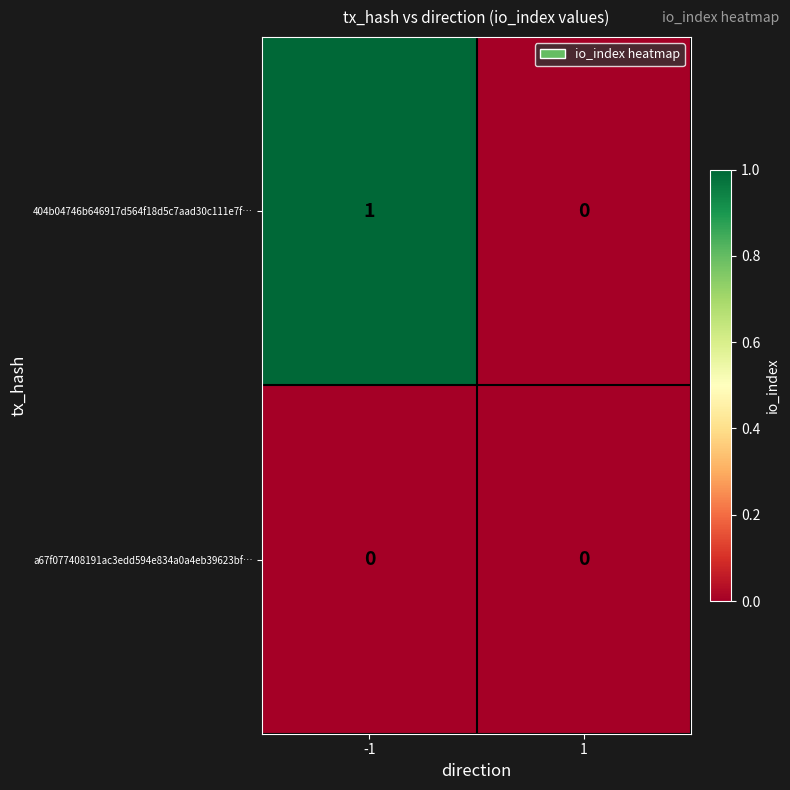

Which series has the widest spread of values?

404b04746b646917d564f18d5c7aad30c111e7f…